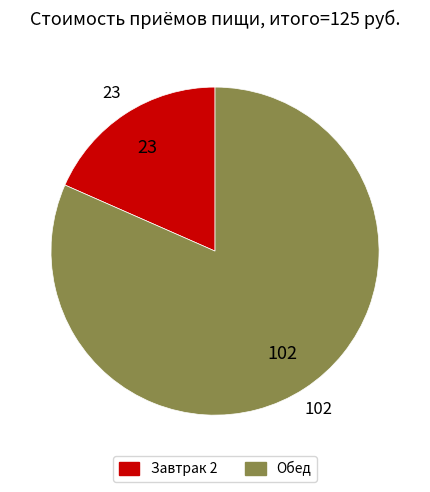

Between Обед and Завтрак 2, which is larger?

Обед